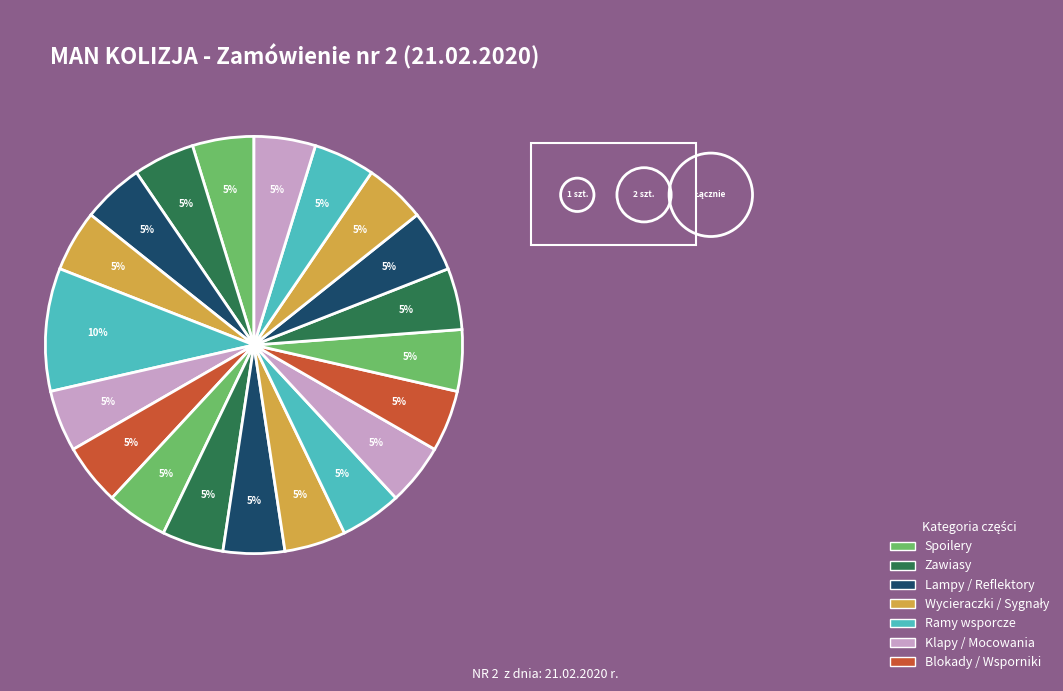

How many slices are in this pie chart?

20